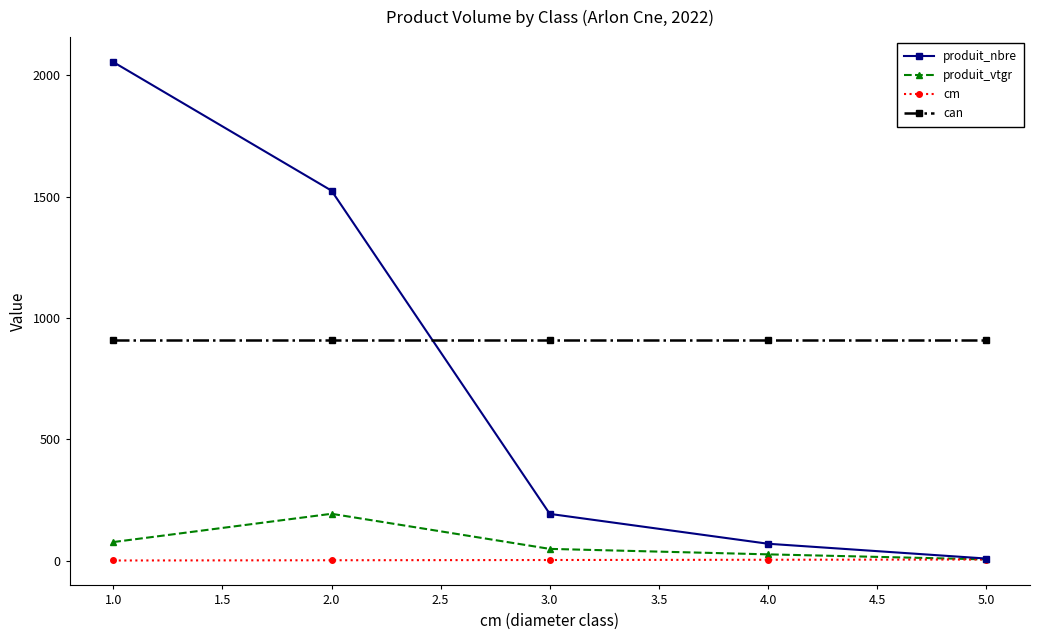

What are all the series names shown in the legend?

produit_nbre, produit_vtgr, cm, can